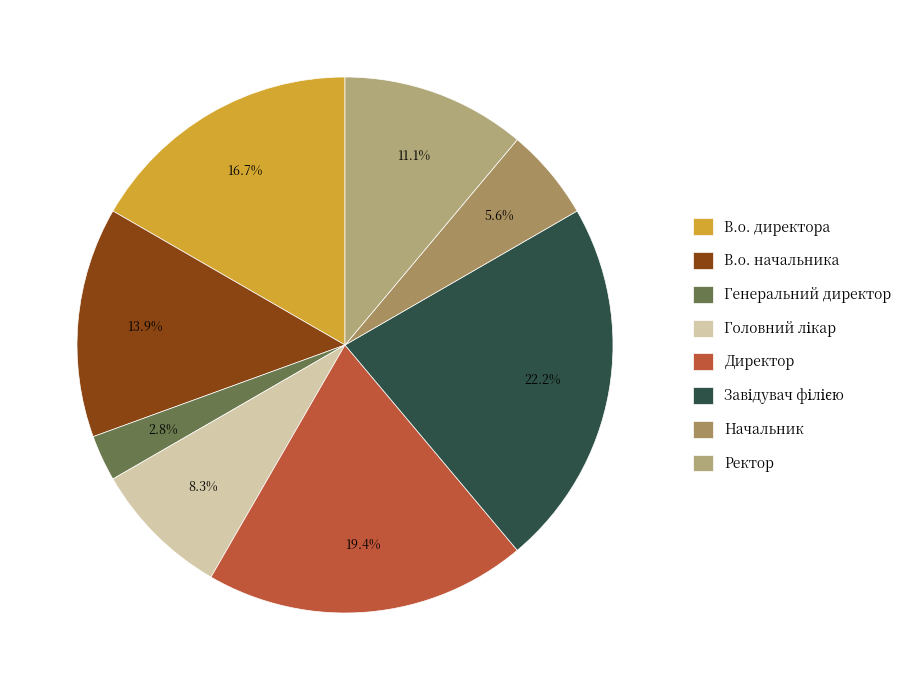

To the nearest percent, what percentage of the pie is Головний лікар?

8%